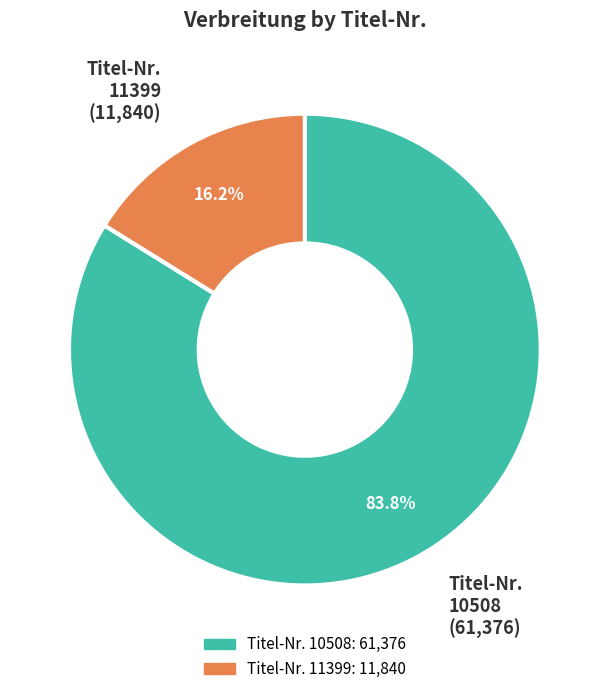

To the nearest percent, what is the average slice percentage?

50%